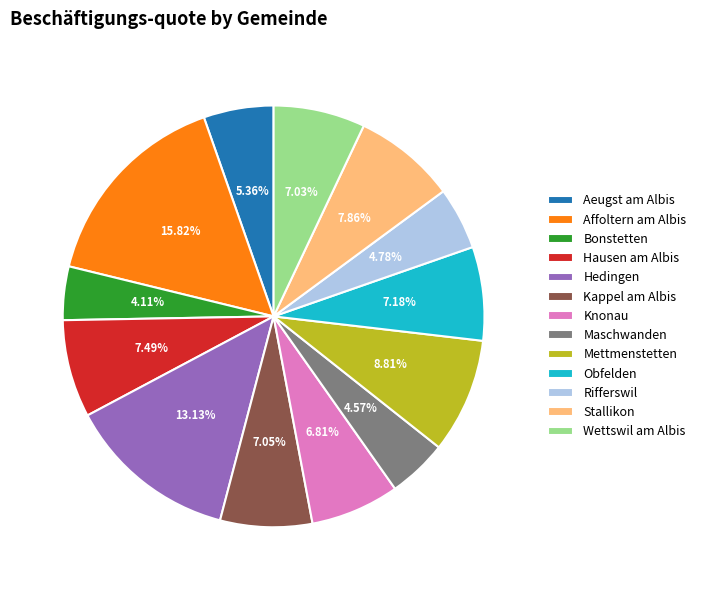

Is there any slice that represents more than half of the pie?

No